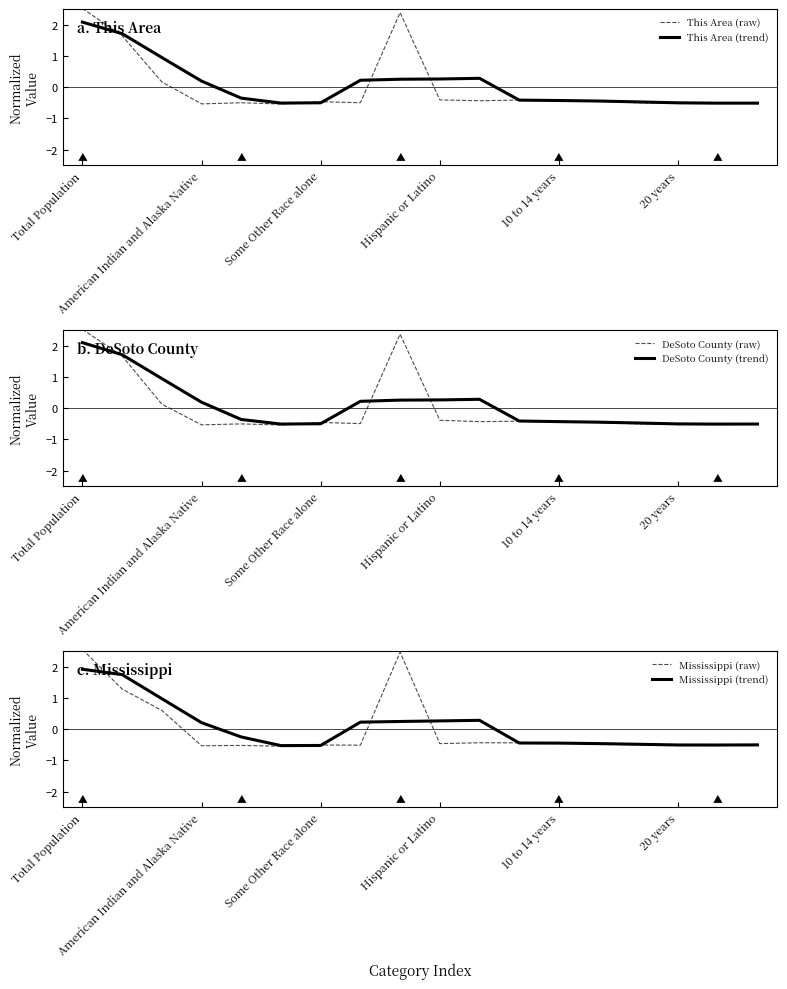

Which series has the largest range (max minus min)?

Mississippi (raw)